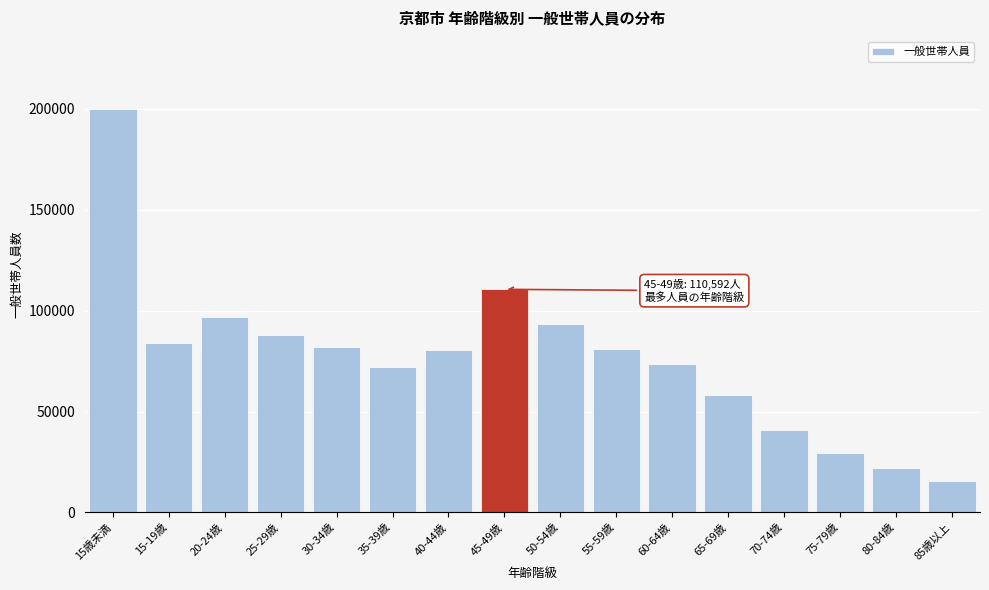

What is the difference between the maximum and second lowest values?

177653